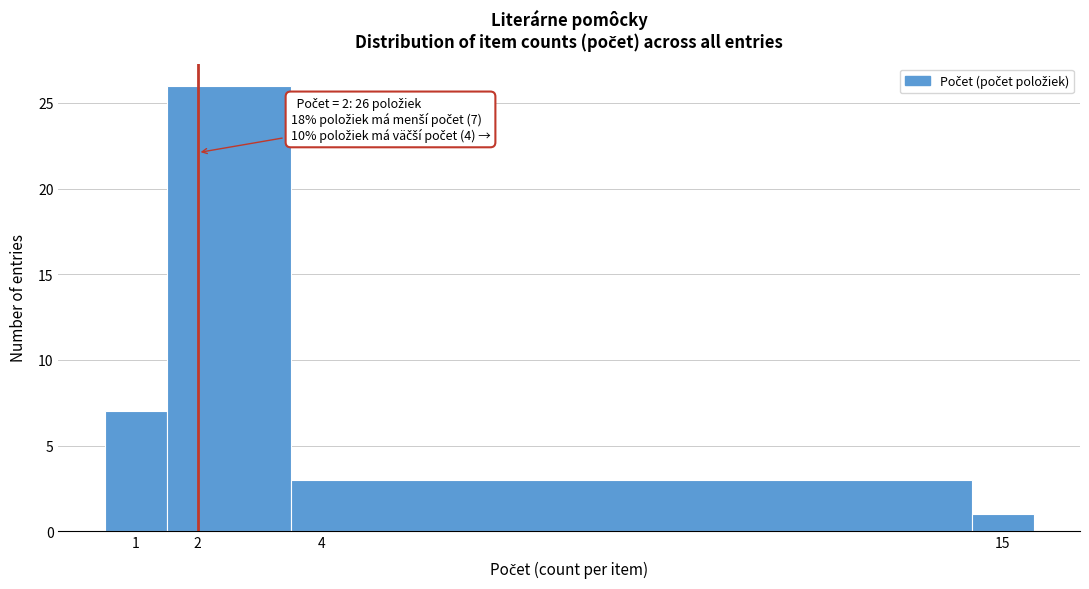

Which range on the x-axis has the tallest bar?

1.5 to 3.5